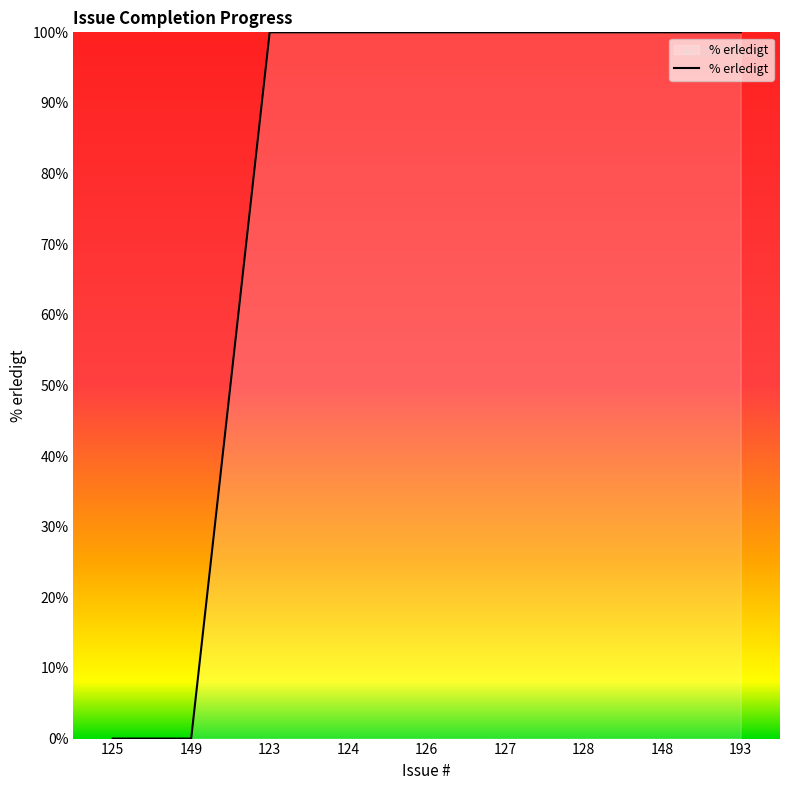

Reading left to right, transcribe all the data shown in this chart.

0	0	100	100	100	100	100	100	100